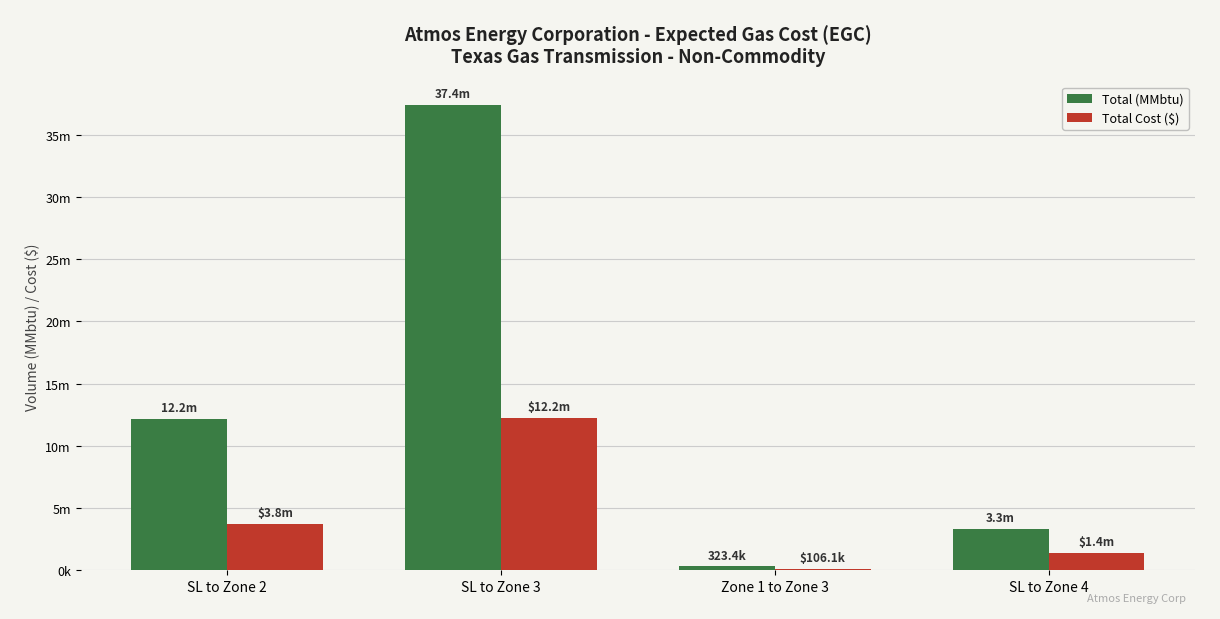

The value of Total (MMbtu) at Zone 1 to Zone 3 is 505955. True or false?

False